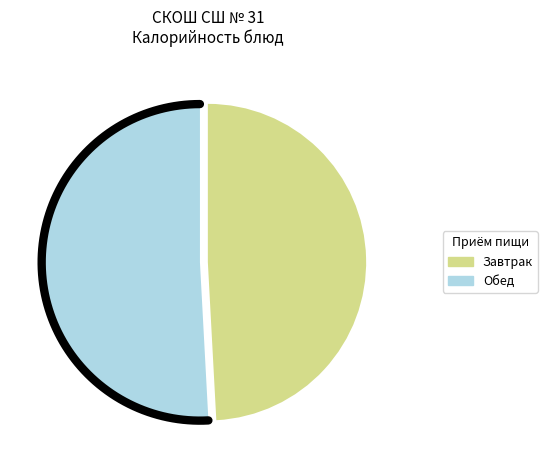

The макаронные изделия отварные slice represents 1% of the pie. True or false?

False